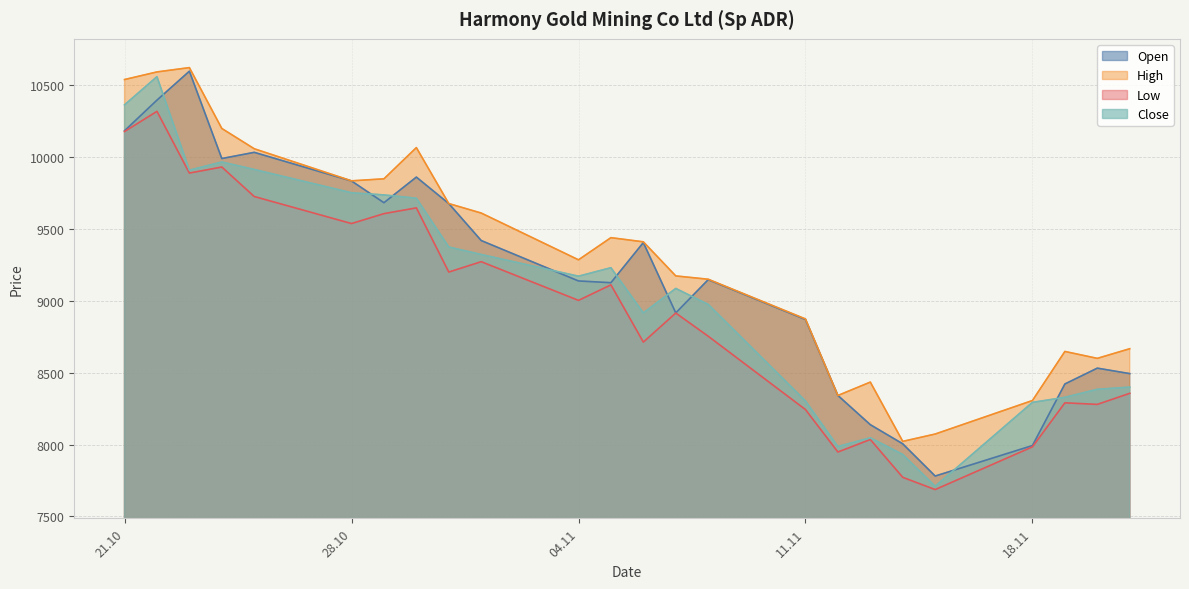

True or false: High has a value of 8599 at 20.11.2024.

True